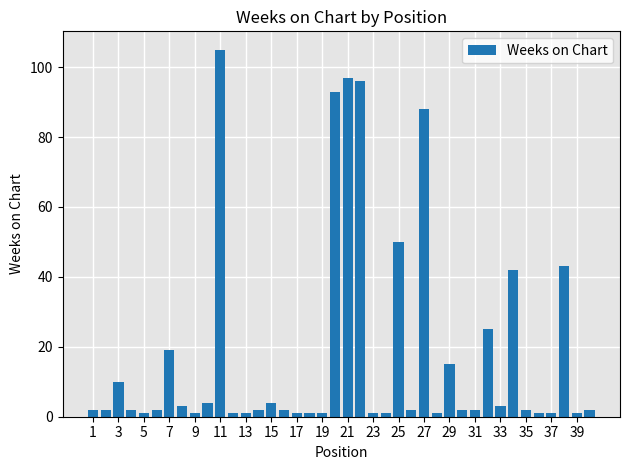

What is the greatest value displayed?

105